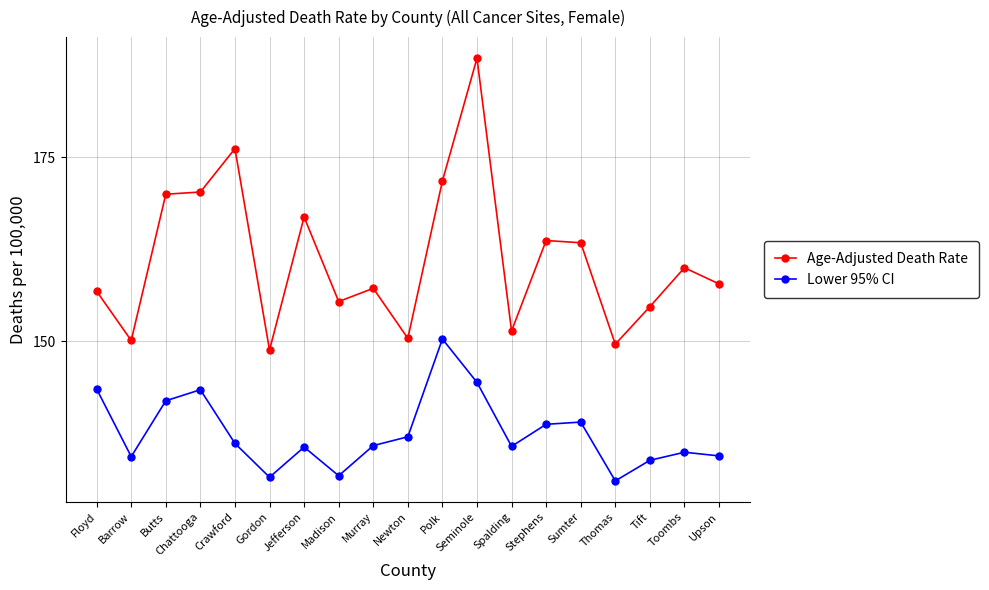

What is the difference between the highest and lowest values at Murray?

21.4